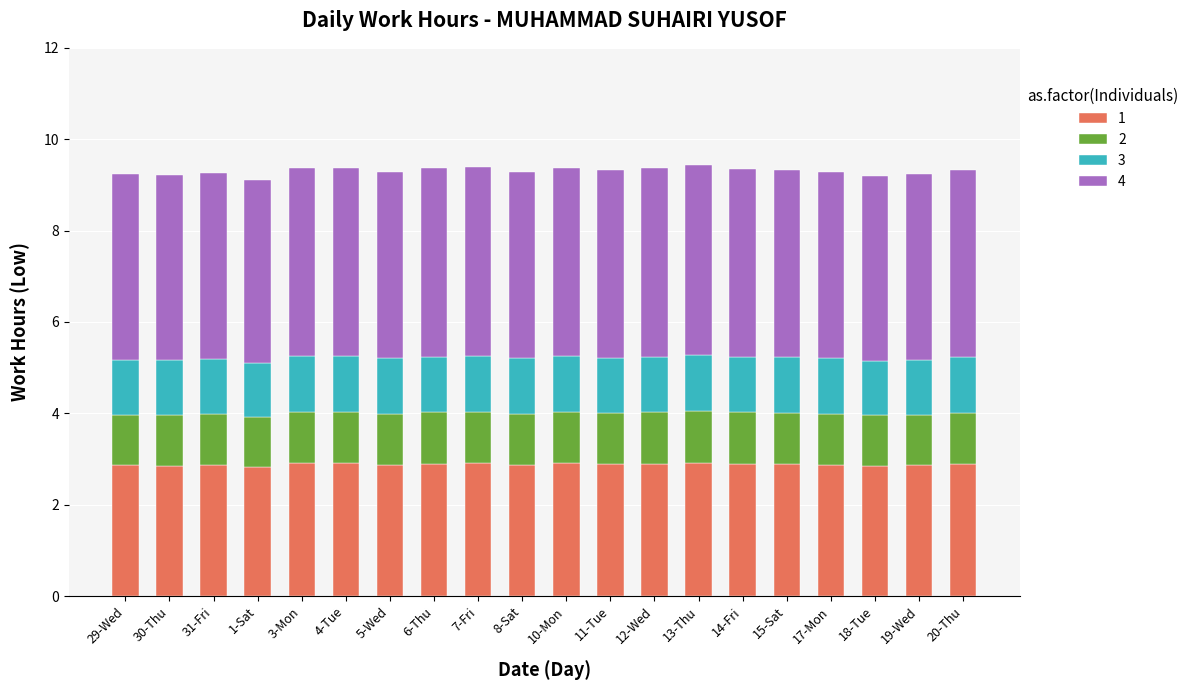

What is the sum of all 1 values?

57.7